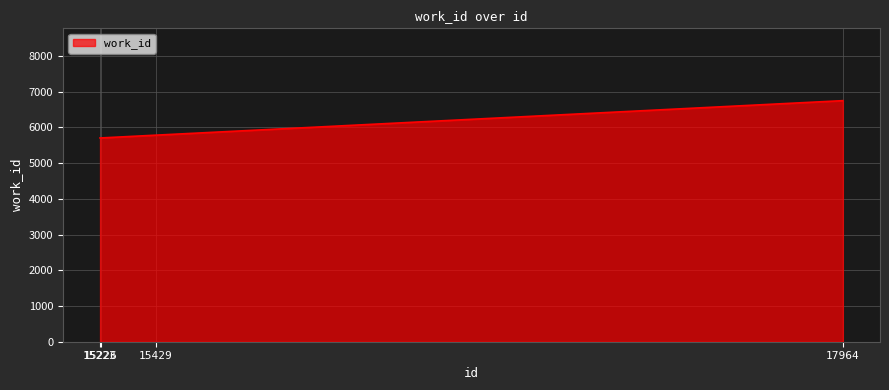

Reading left to right, extract all data points from this chart.

15223=5705	15226=5705	15429=5783	17964=6749